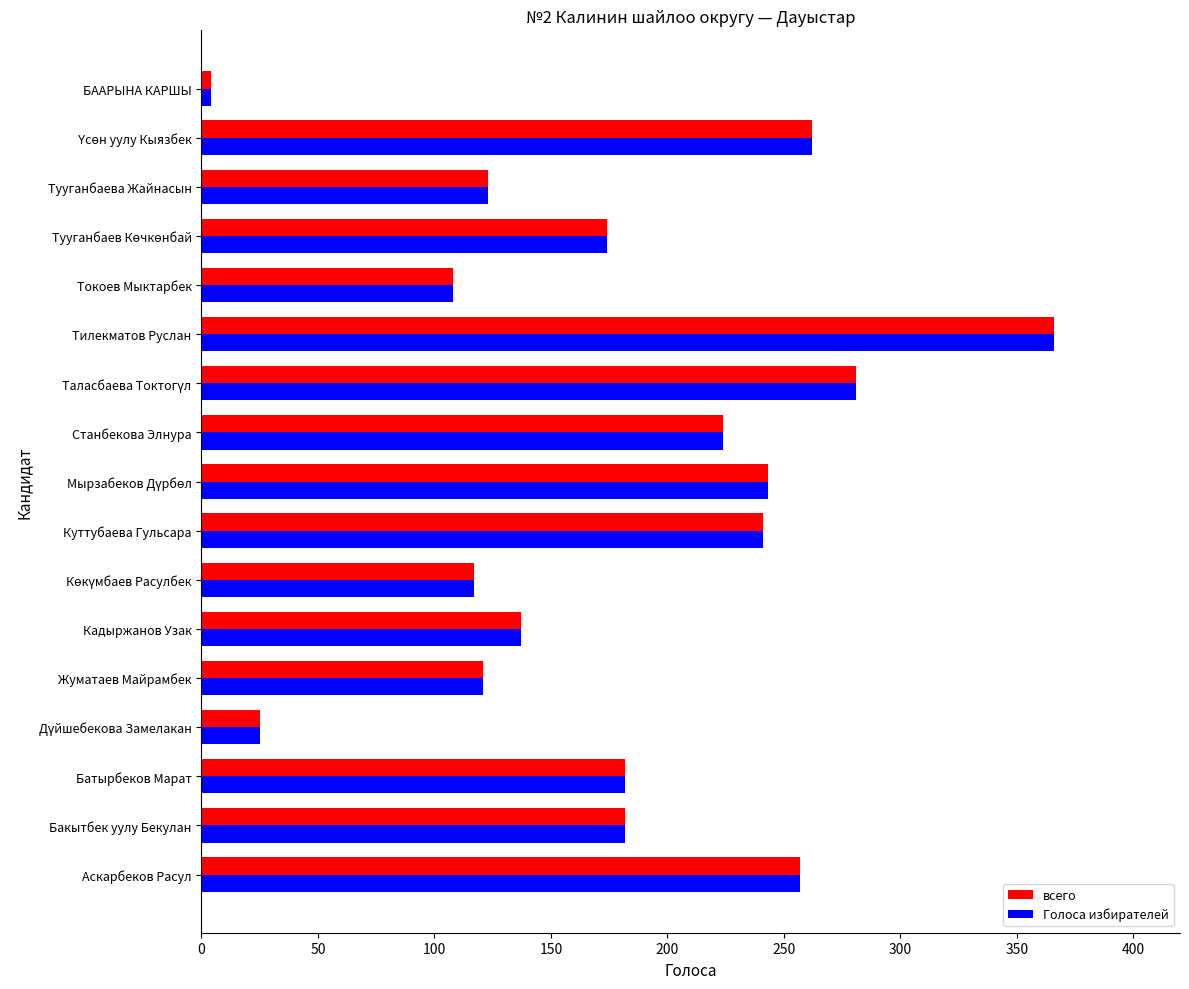

What is the greatest value displayed?

366